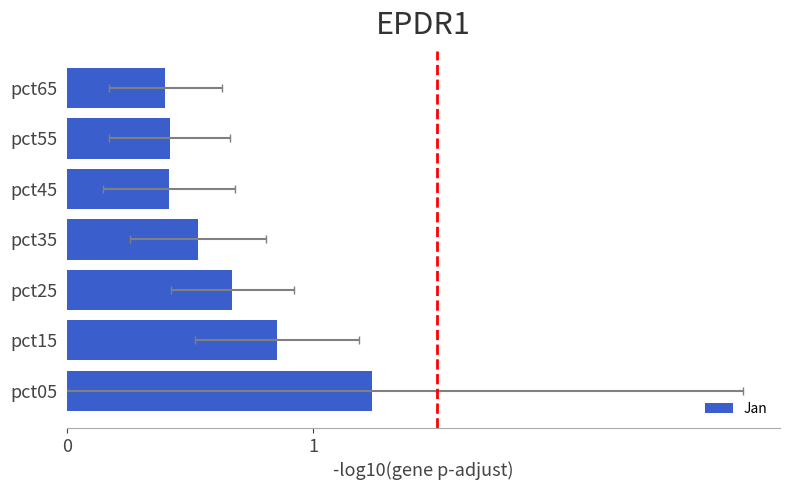

Where is the data nearest to the value 0?

pct65